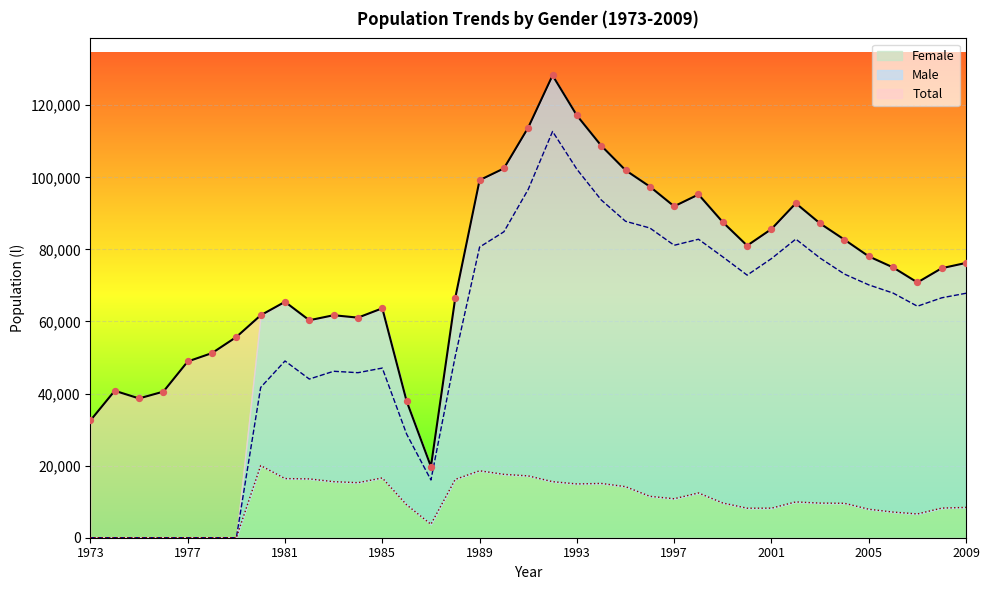

What are all the series names shown in the legend?

Total, Male, Female